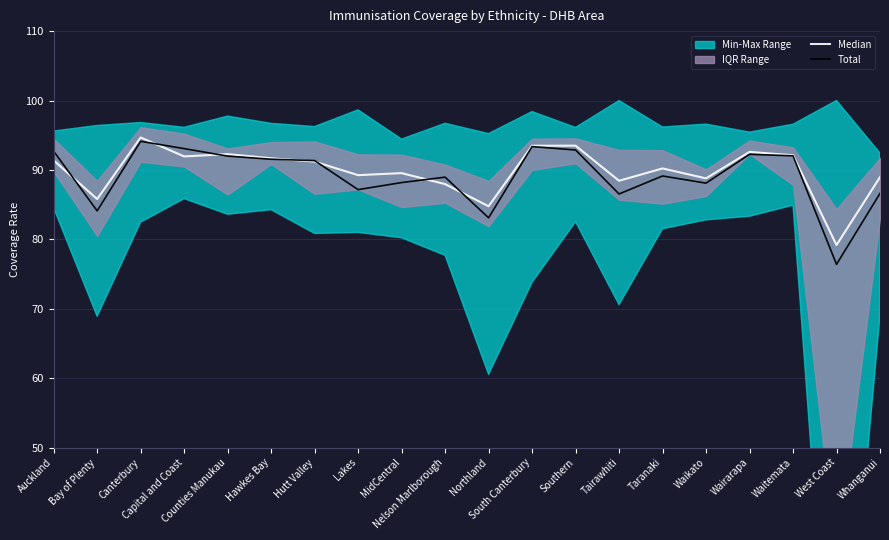

Is it true that Median equals 167.4 at Canterbury?

False